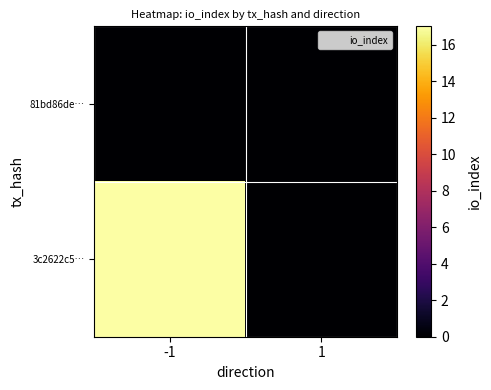

At which category does the chart reach its minimum across all series?

-1